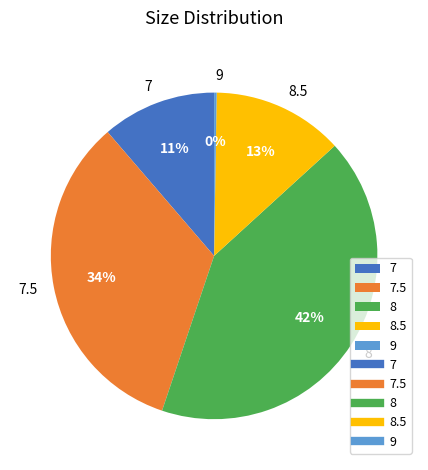

True or false: 7 accounts for 1% of the total.

False